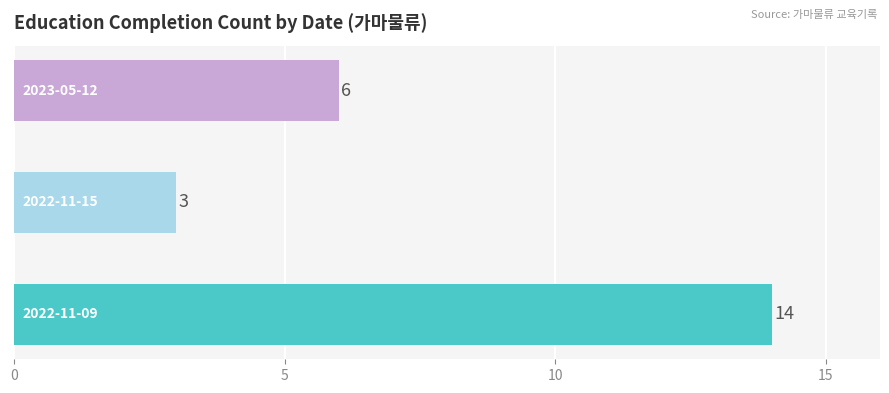

Reading bottom to top, what are all the values shown in this chart?

14	3	6